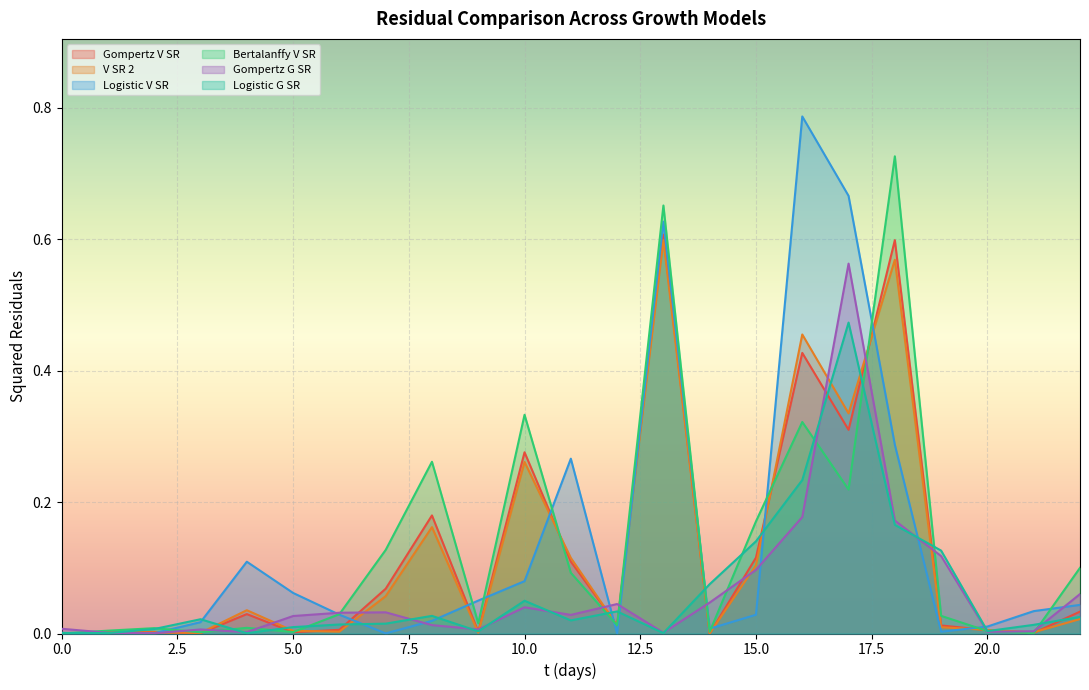

How many lines are shown in the chart?

6